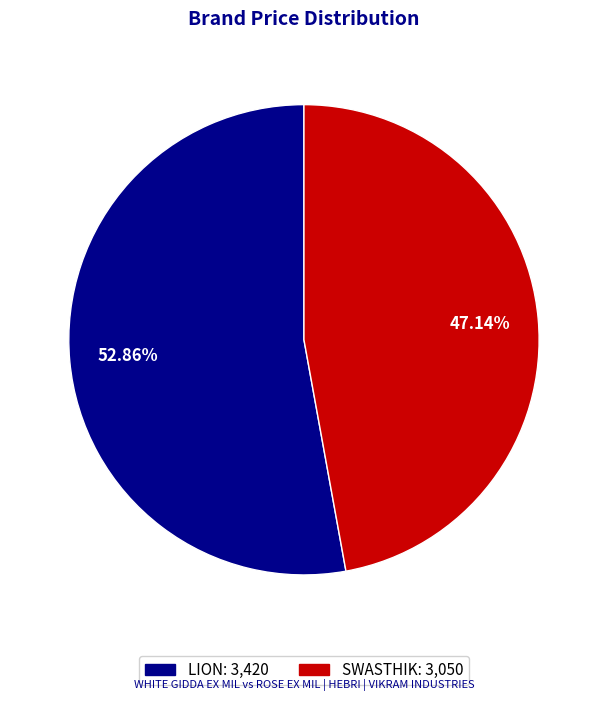

Is there a majority slice in this chart?

Yes